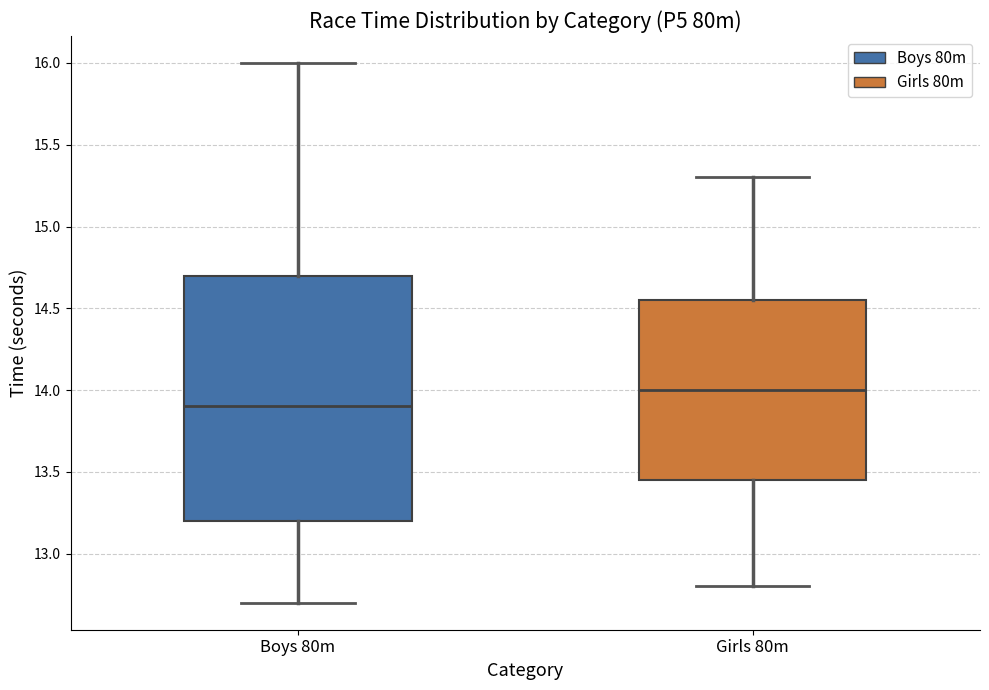

Comparing the boxes themselves (not the whiskers), which one is the tallest?

Boys 80m